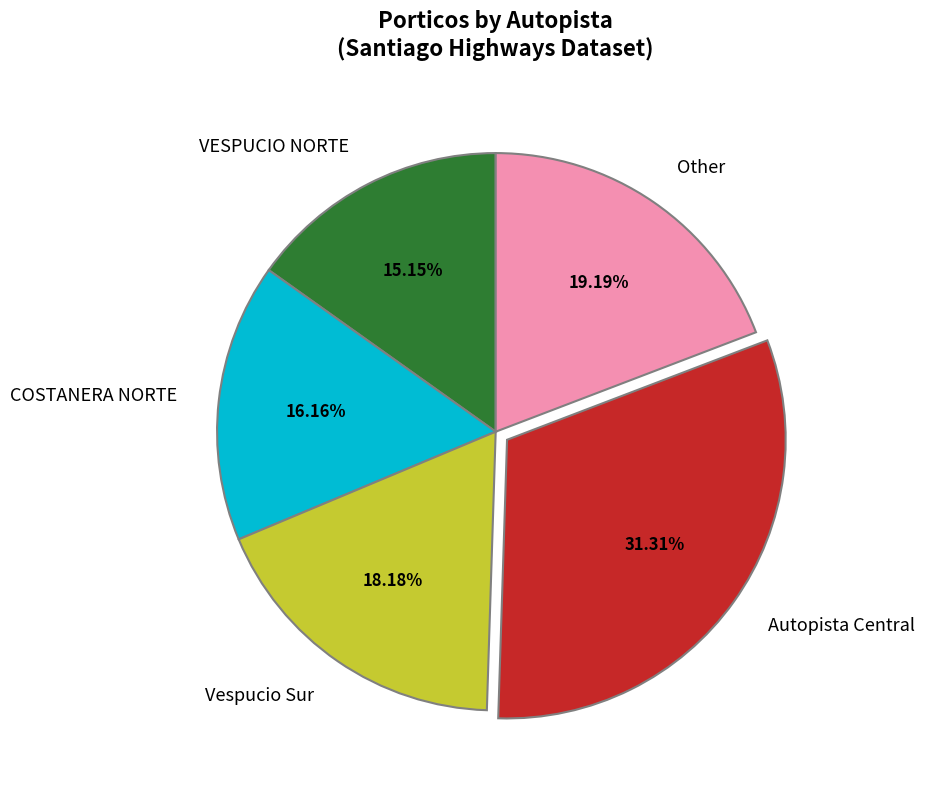

What percentage is the COSTANERA NORTE slice, to the nearest percent?

16%